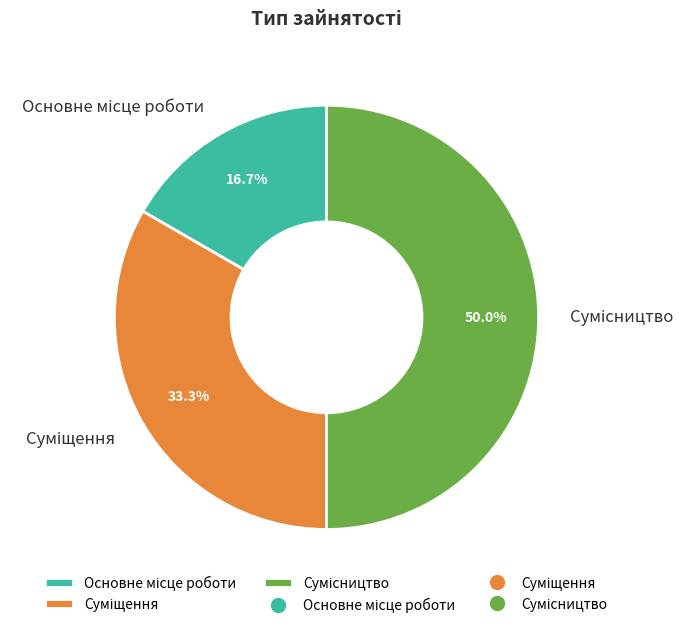

Count the number of slices in the pie.

3